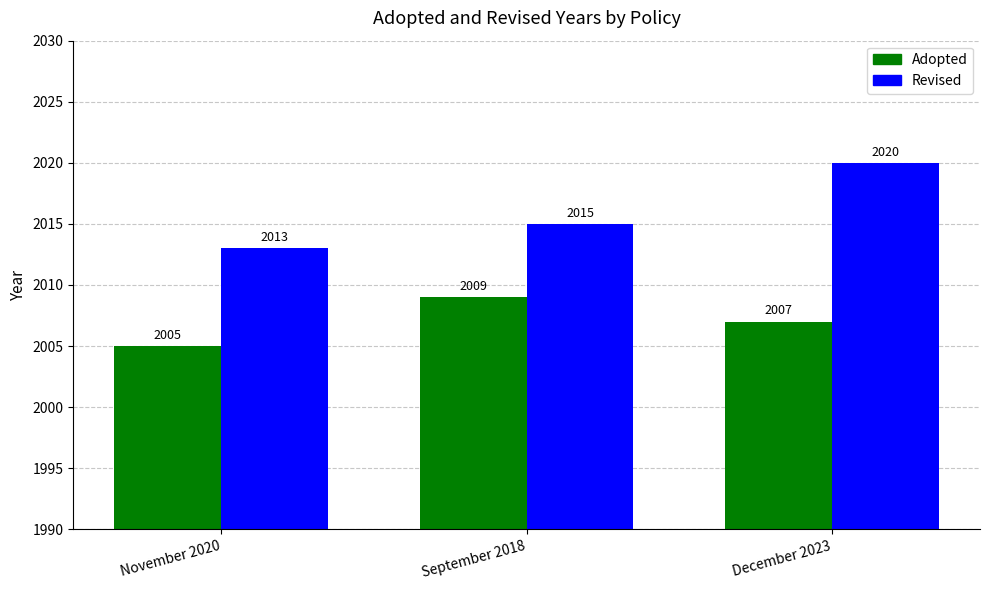

What is the lowest value of the Adopted series?

2005